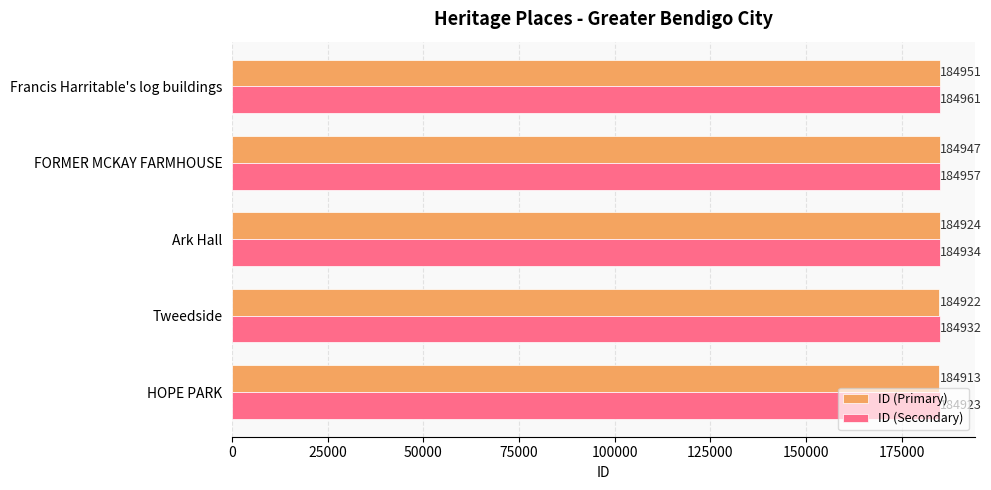

At HOPE PARK, list the series in order from largest to smallest.

ID (Secondary), ID (Primary)